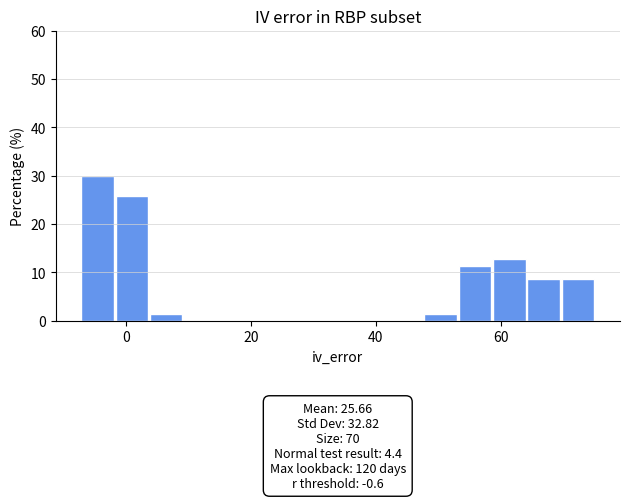

Around what value on the x-axis is the tallest bar? Give the approximate position of its centre, as read against the axis.

-4